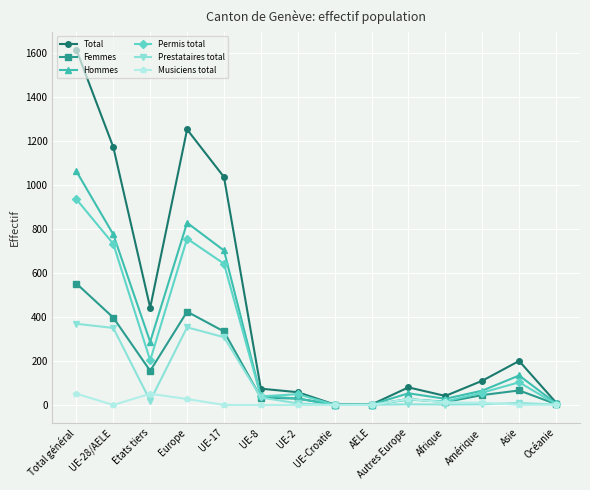

List the series in order of their peak value, highest first.

Total, Hommes, Permis total, Femmes, Prestataires total, Musiciens total